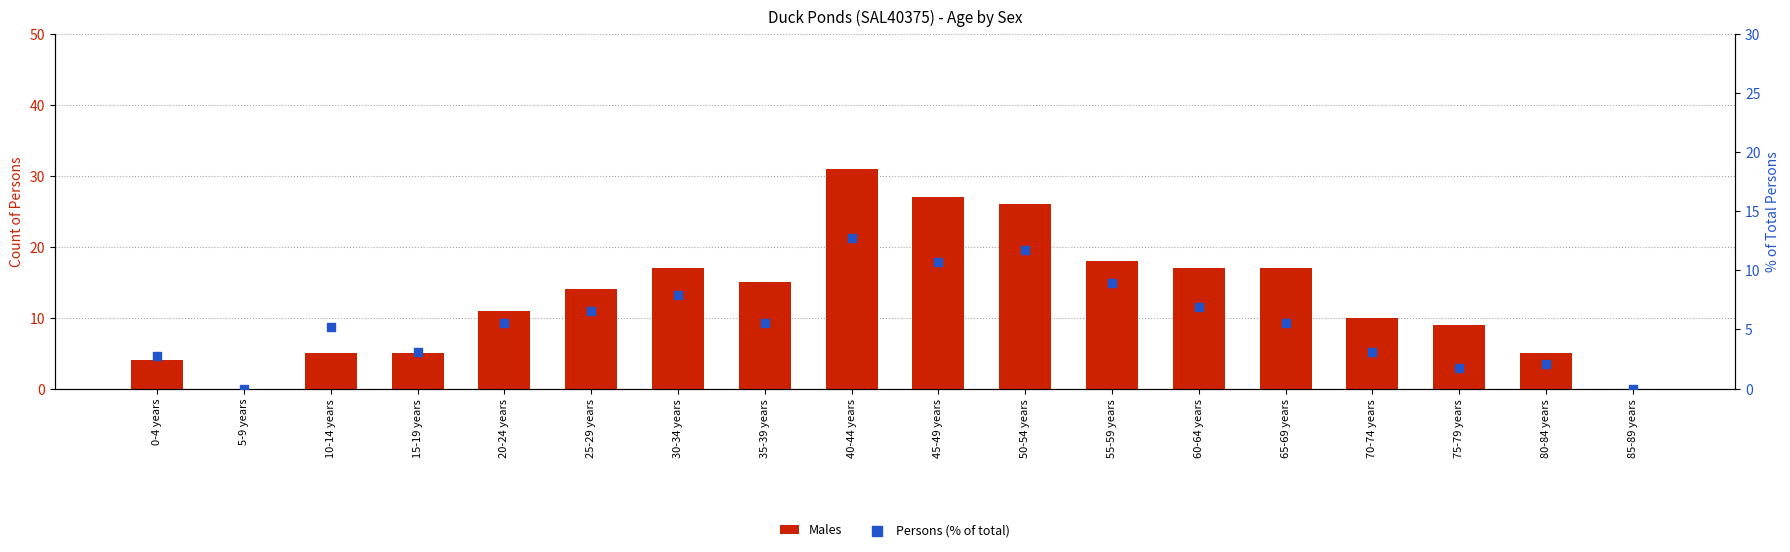

What is the total value across all series at 10-14 years?

14.2